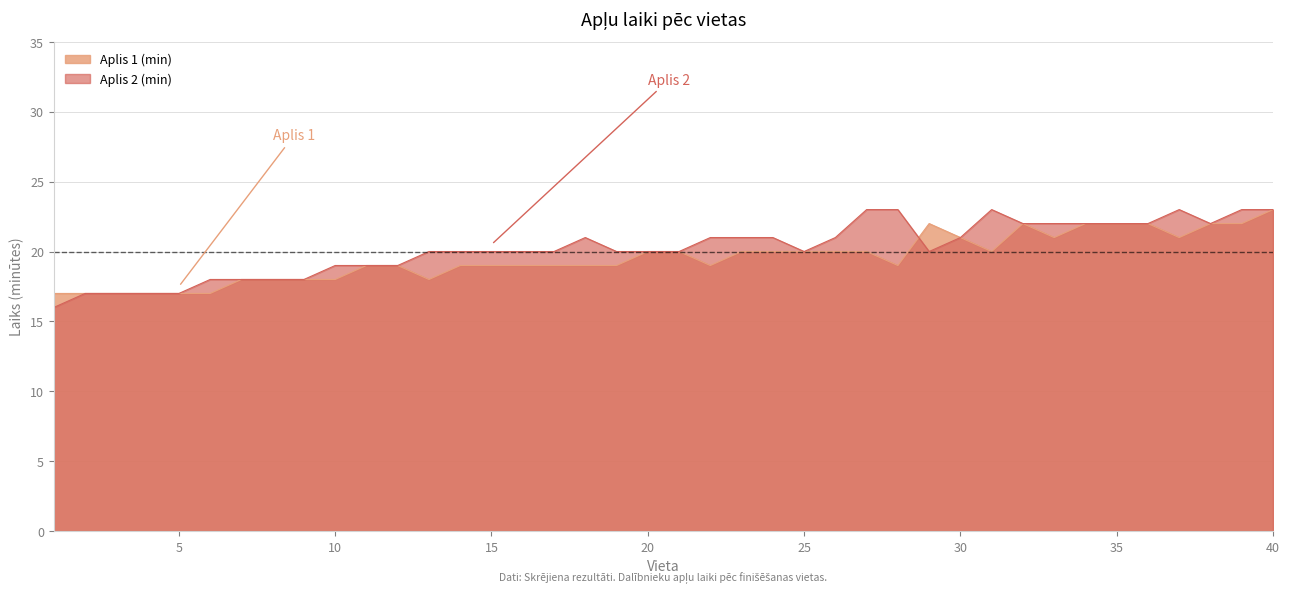

Count the number of data series in this chart.

2